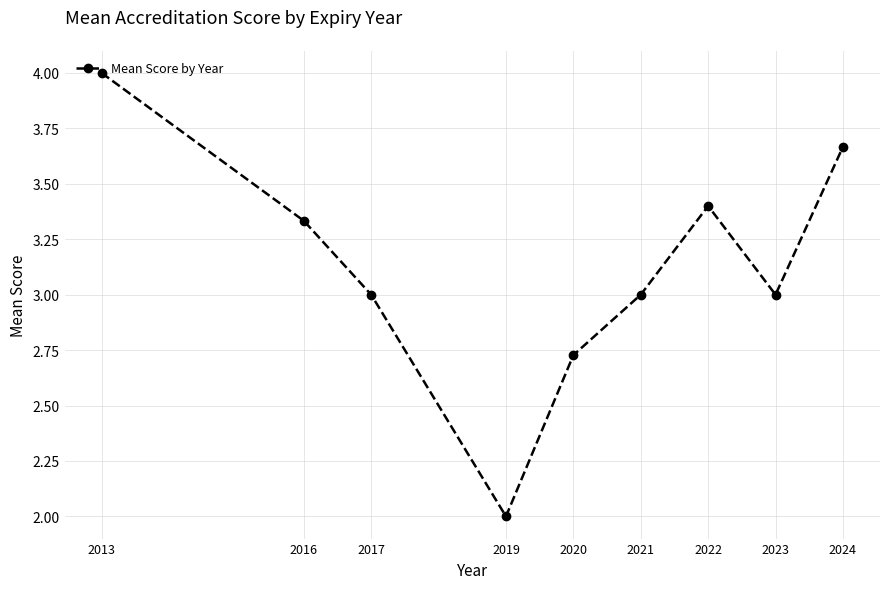

Which label corresponds to the smallest value in the chart?

2019